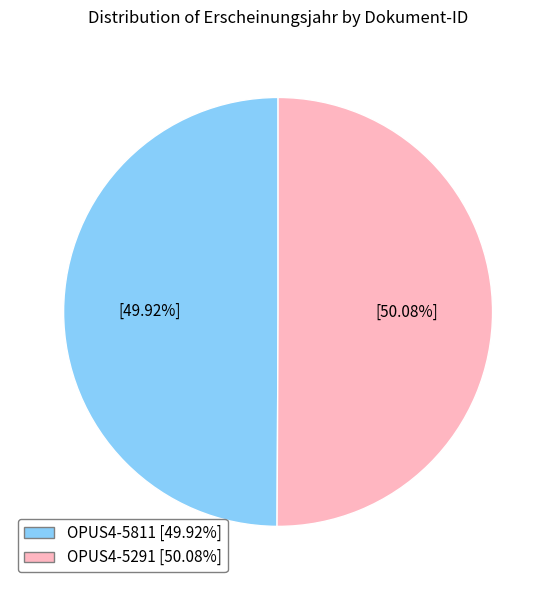

How many slices are in this pie chart?

2